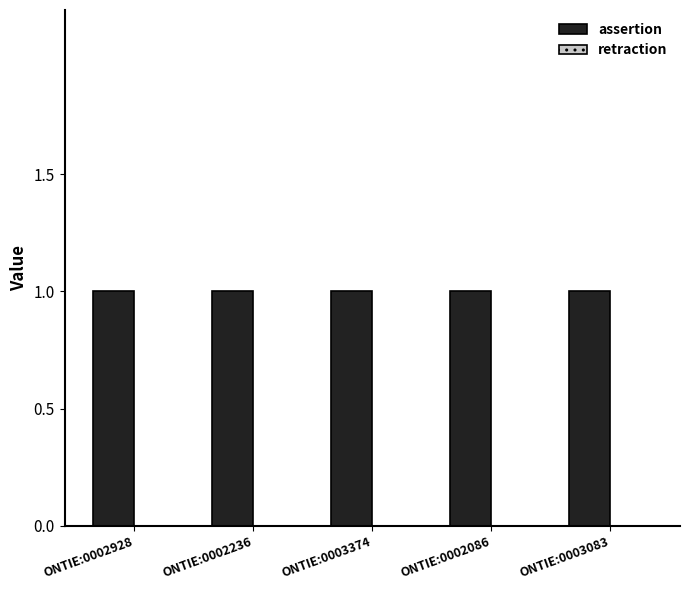

What is the average value of the assertion series?

1